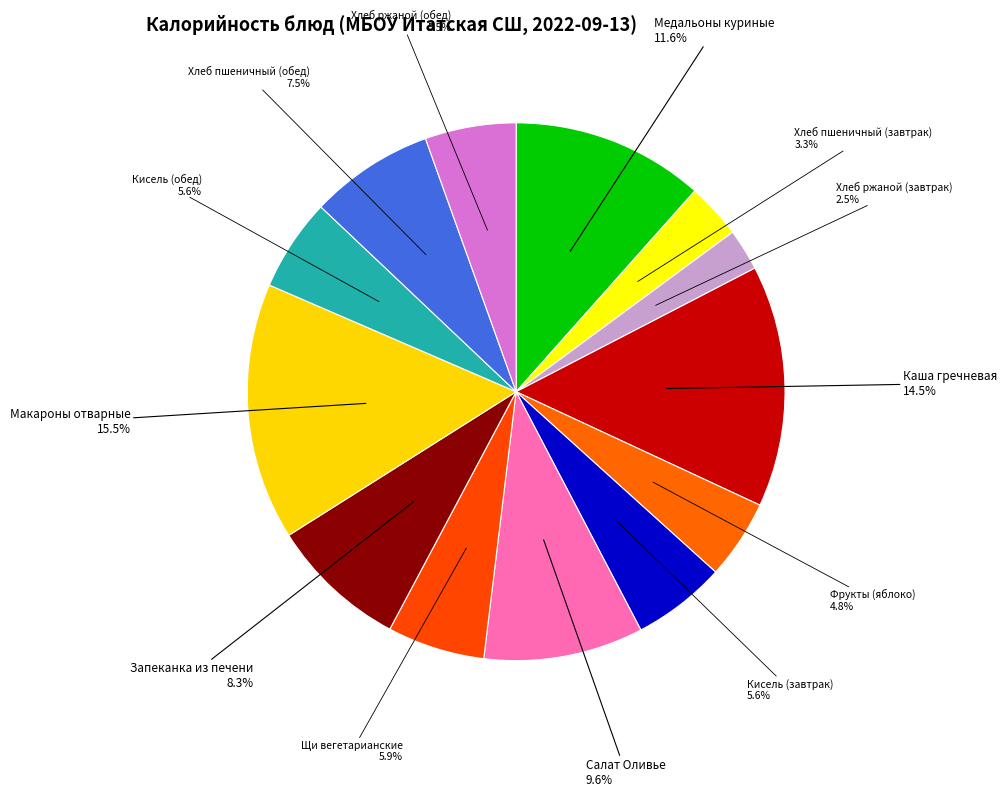

How many segments does this pie chart have?

13